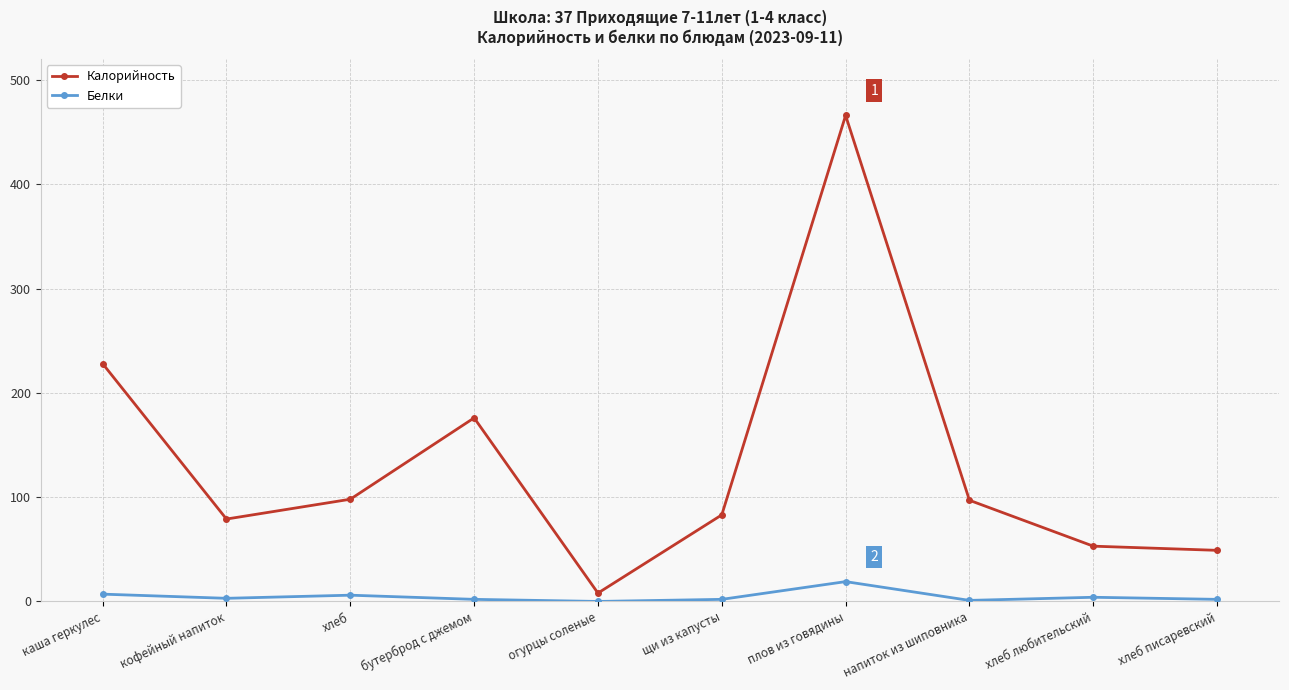

Does the chart have visible grid lines?

Yes